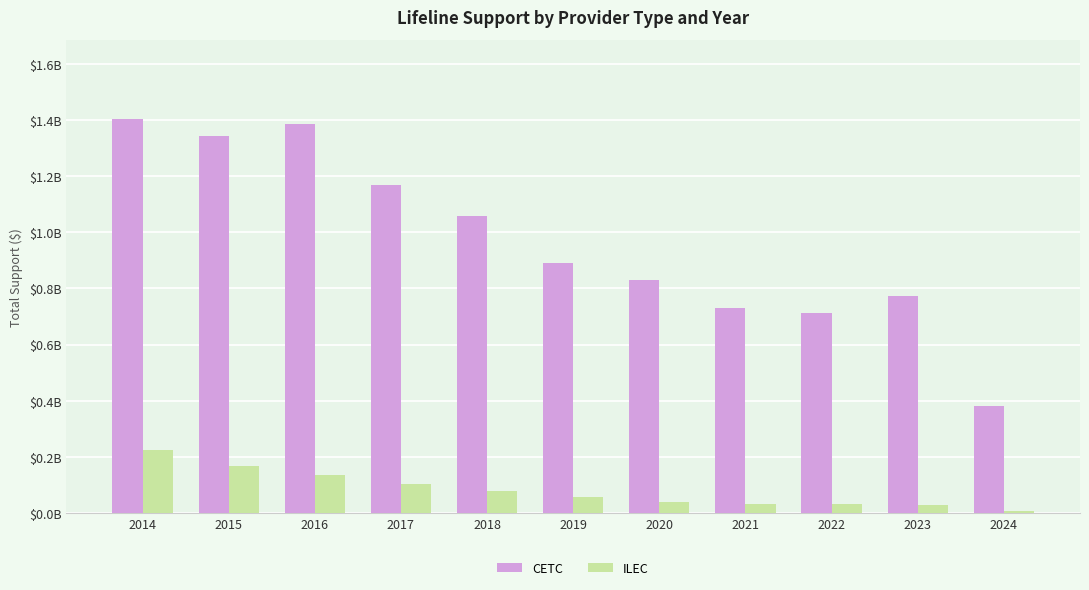

Rank the series by their maximum value, from highest to lowest.

CETC, ILEC